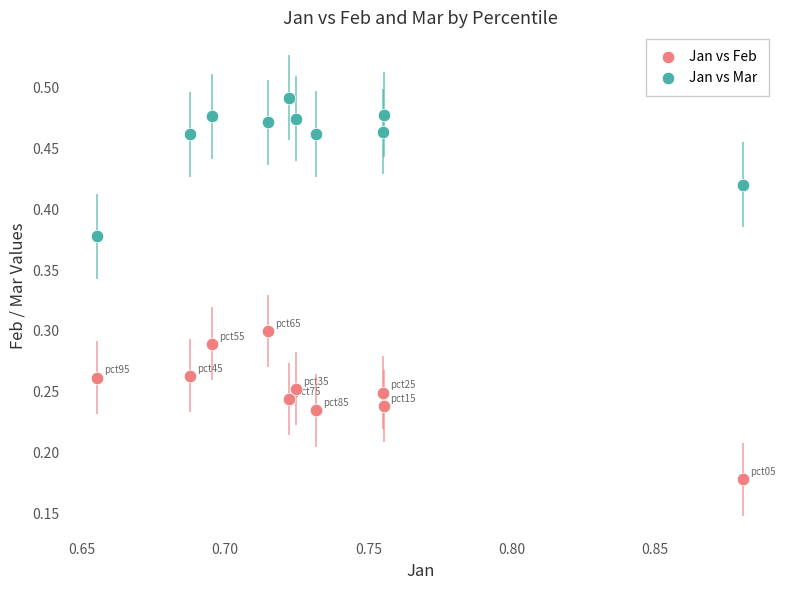

Which series contains the lowest Y value?

Jan vs Feb